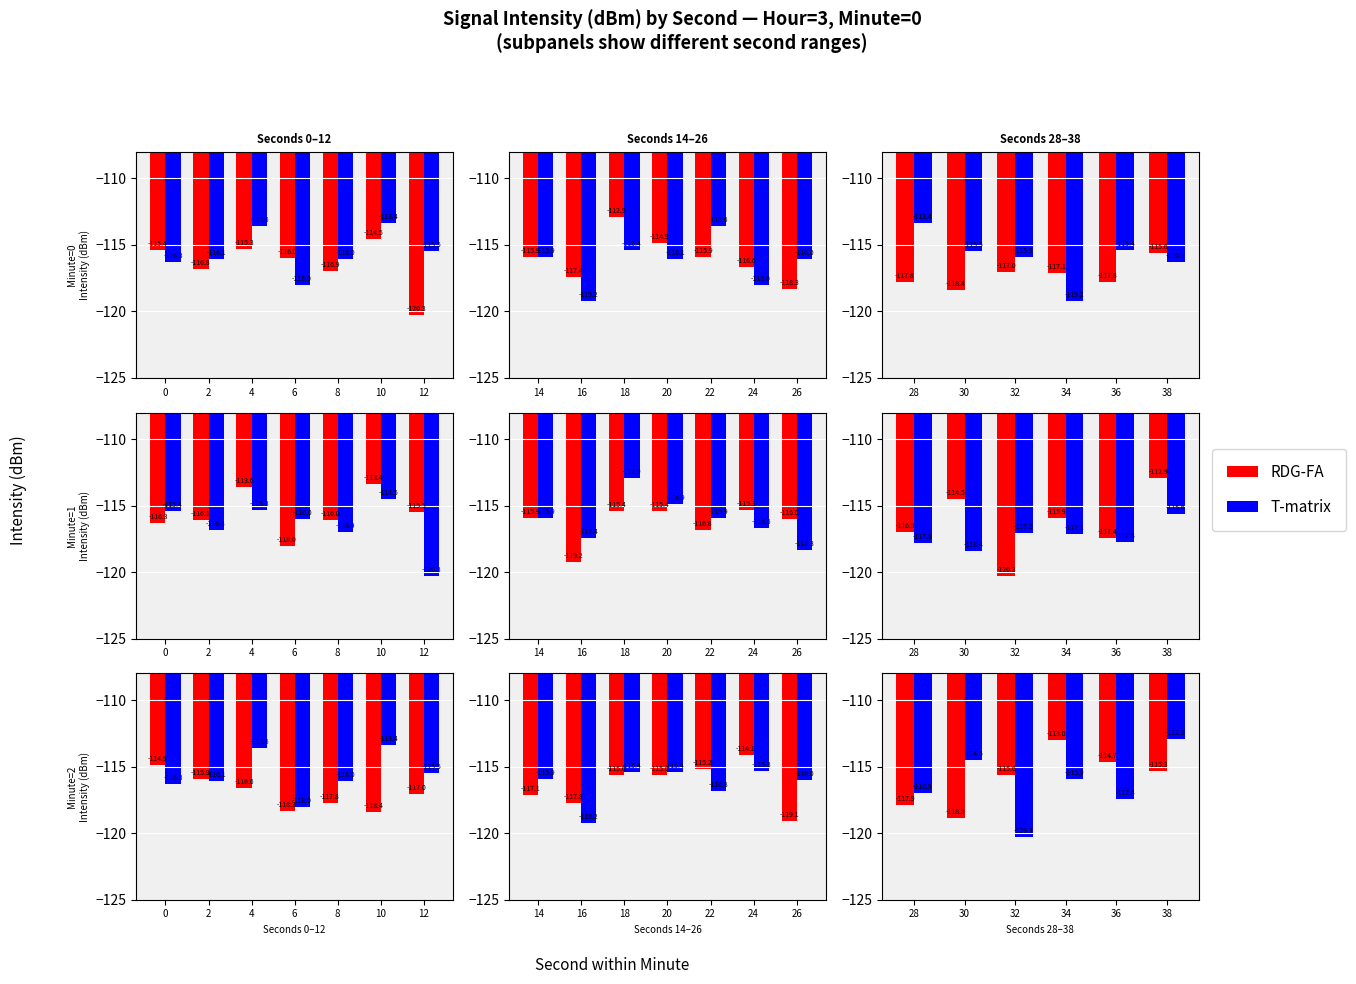

Does the chart contain any negative values?

Yes